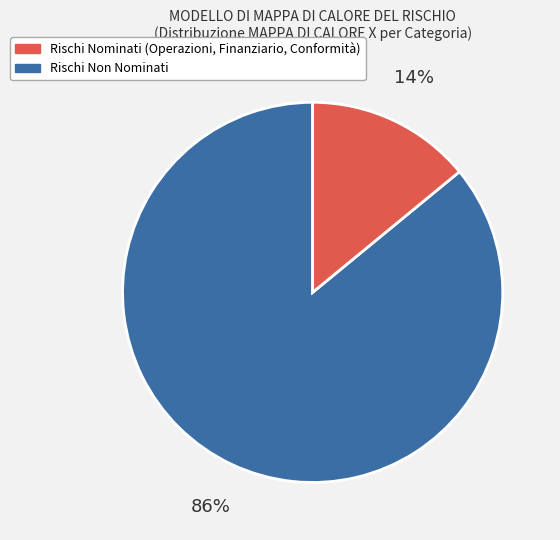

To the nearest percent, what is the average slice percentage?

50%